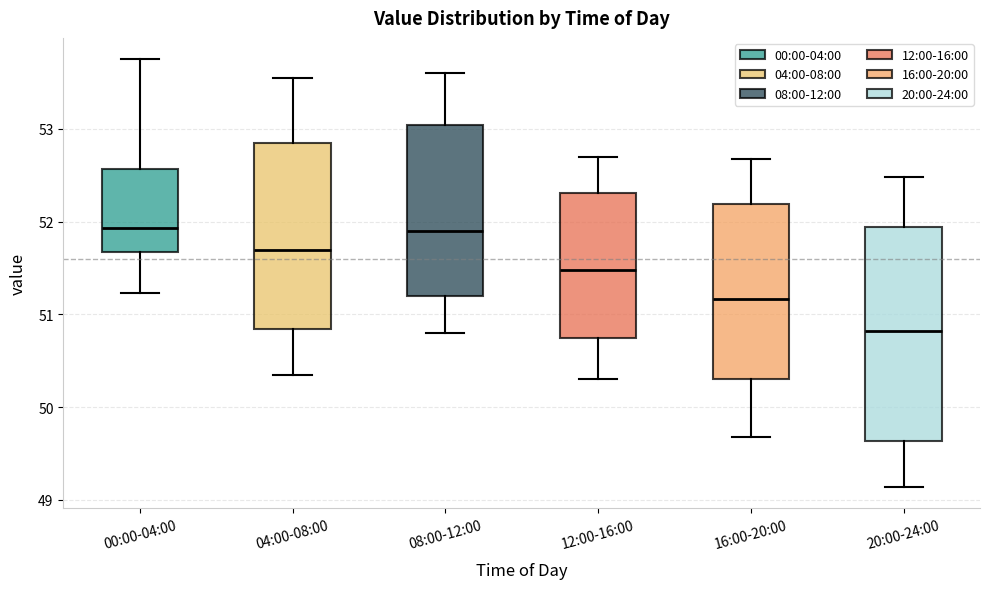

Where does the median line of the box for 20:00-24:00 sit on the y-axis? The values are not printed on the chart, so give them approximately, as read against the axis.

50.8